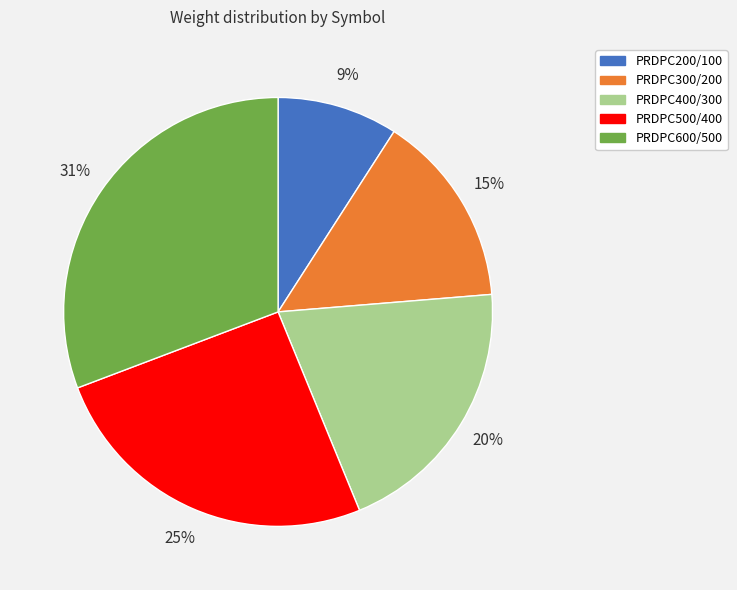

What is the largest slice in the pie chart?

PRDPC600/500